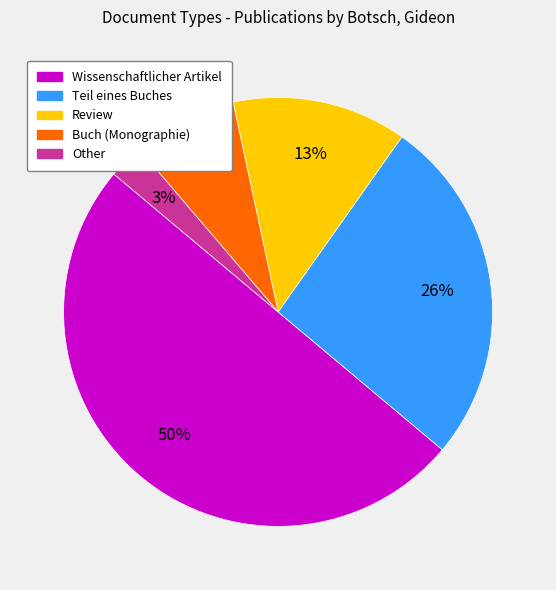

To the nearest percent, what is the difference between the Buch (Monographie) and Wissenschaftlicher Artikel slice percentages?

42%